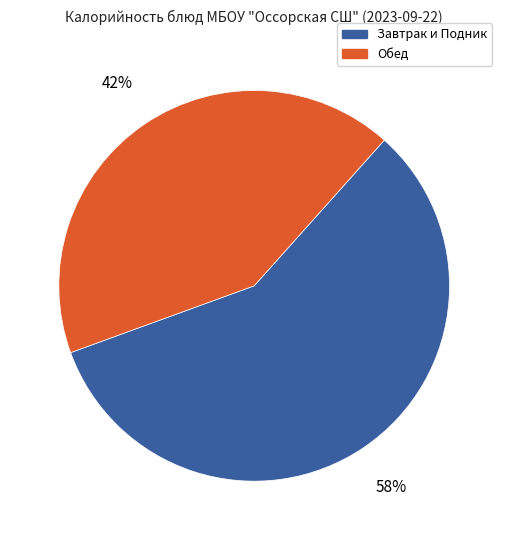

To the nearest percent, what is the difference between the largest and smallest slice percentages?

16%